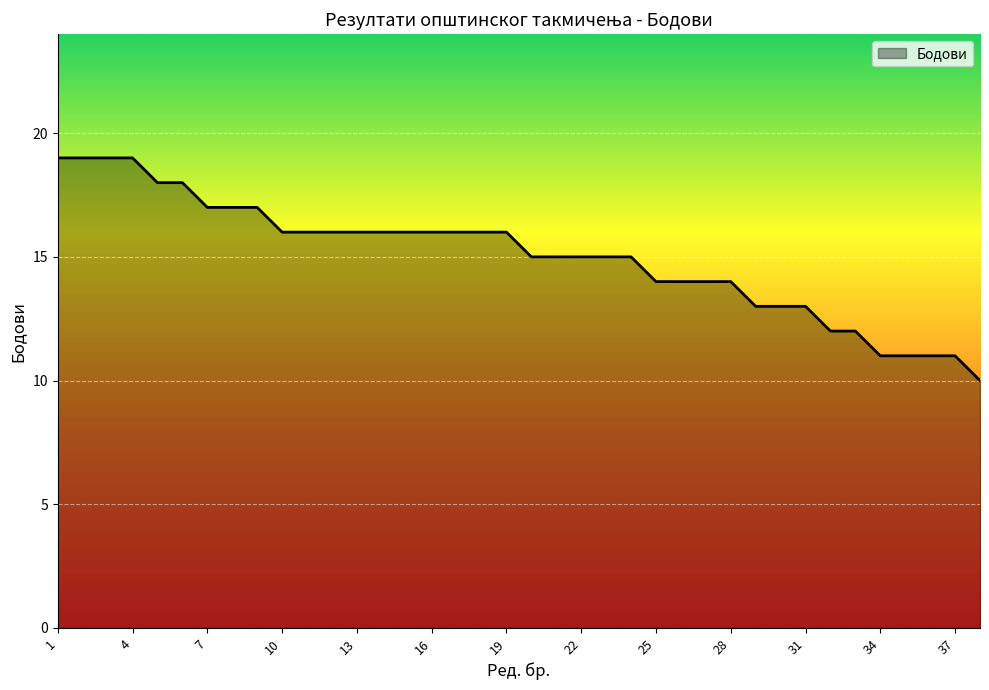

What is the minimum value shown in the chart?

10